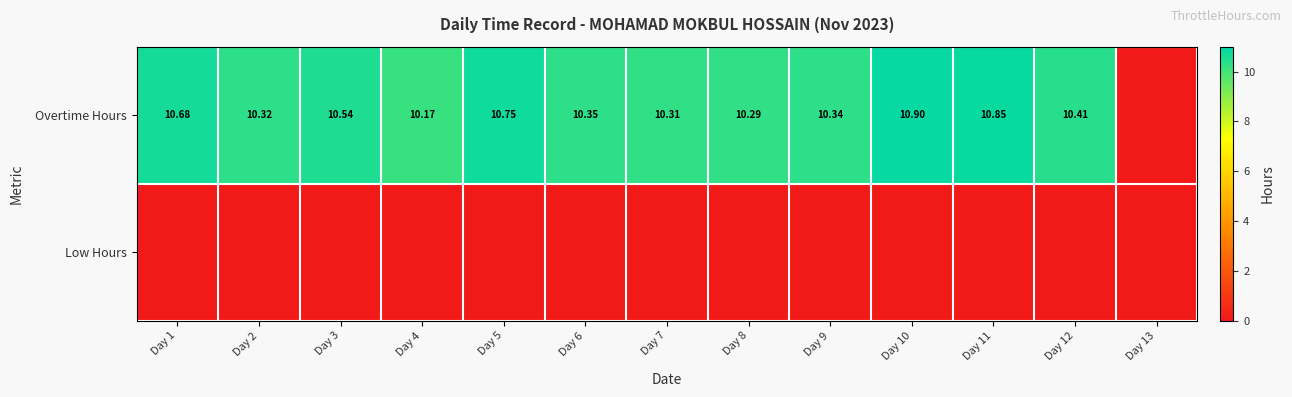

Which series has the largest range (max minus min)?

Overtime Hours